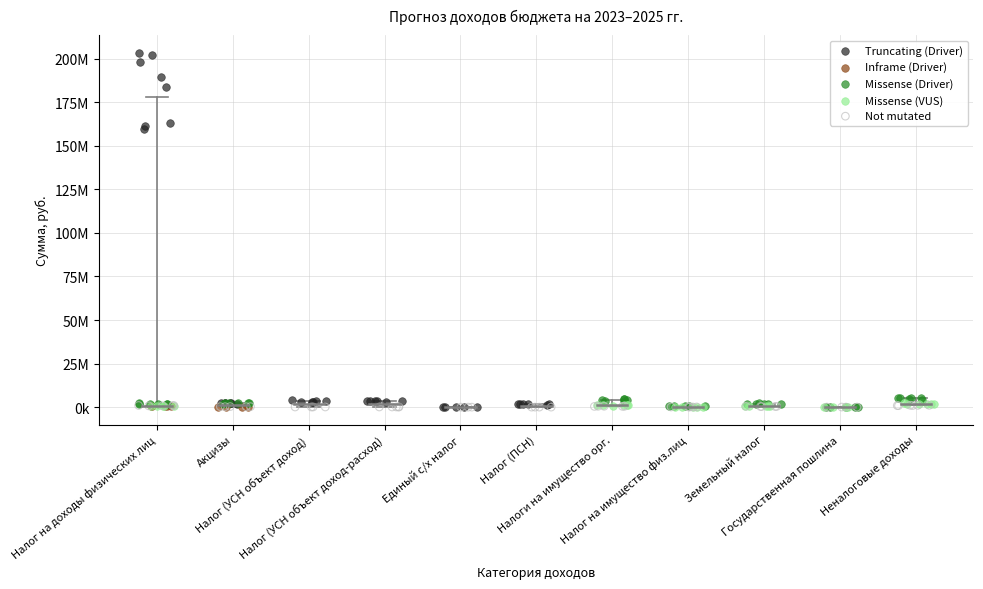

Which series contains the highest Y value?

Truncating (Driver)